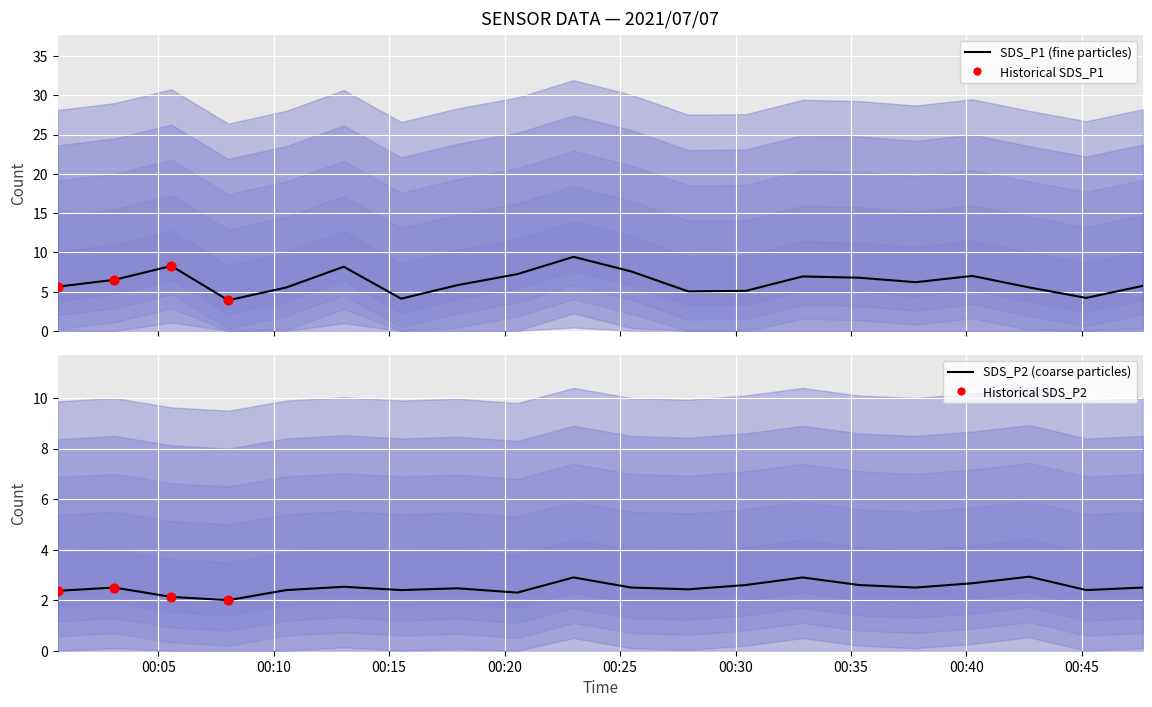

Which series has the largest total across all categories?

SDS_P1